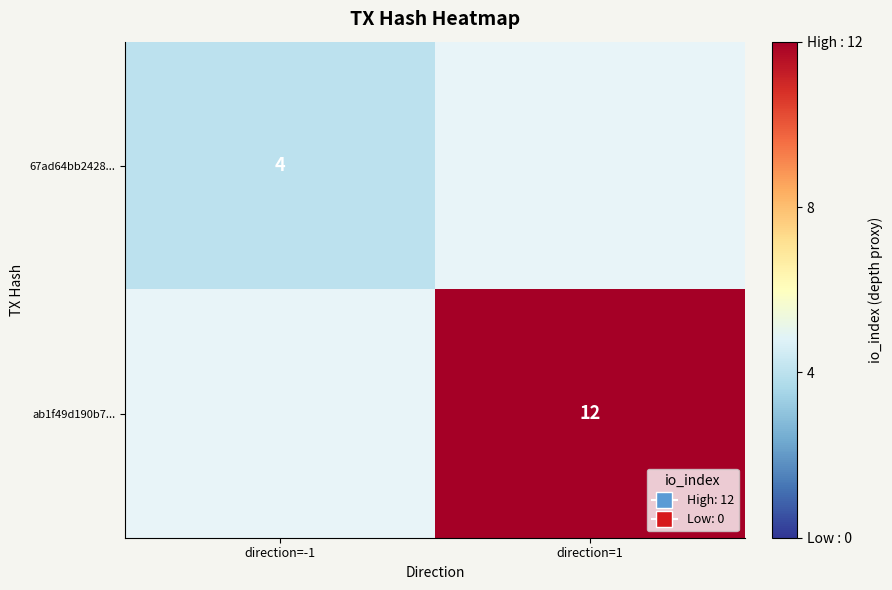

Is the value of 67ad64bb2428... at direction=-1 greater than the value of ab1f49d190b7... at direction=1?

No